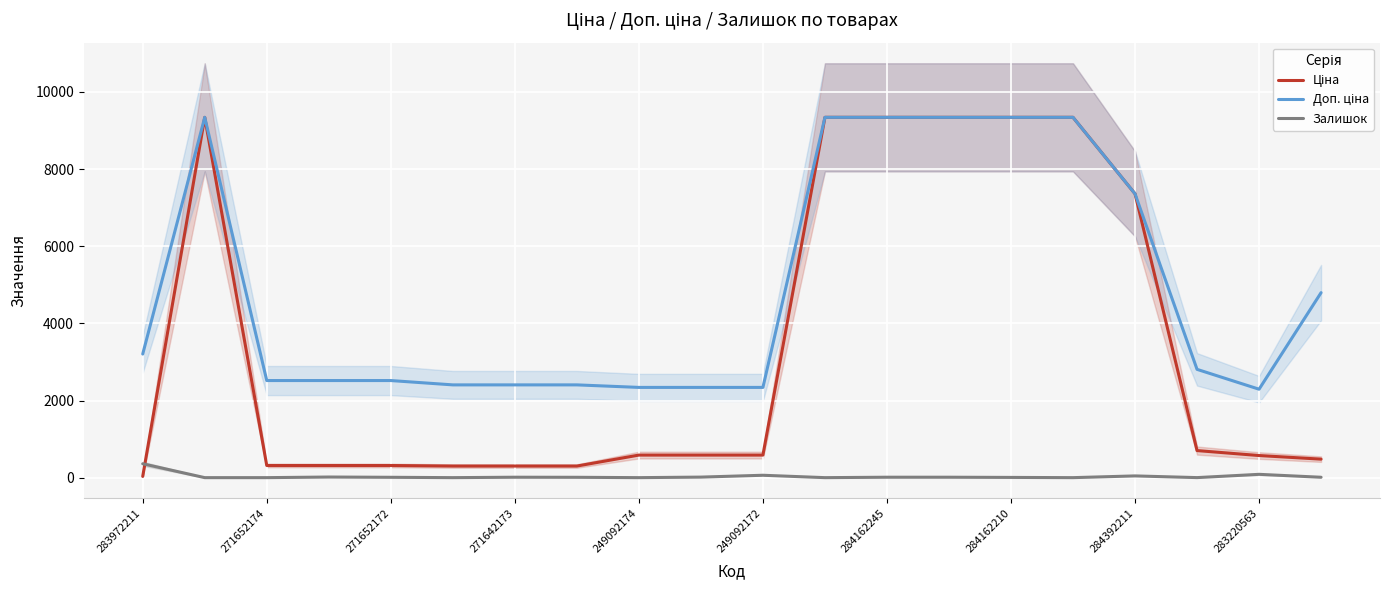

List the series in order of their peak value, lowest first.

Залишок, Ціна, Доп. ціна